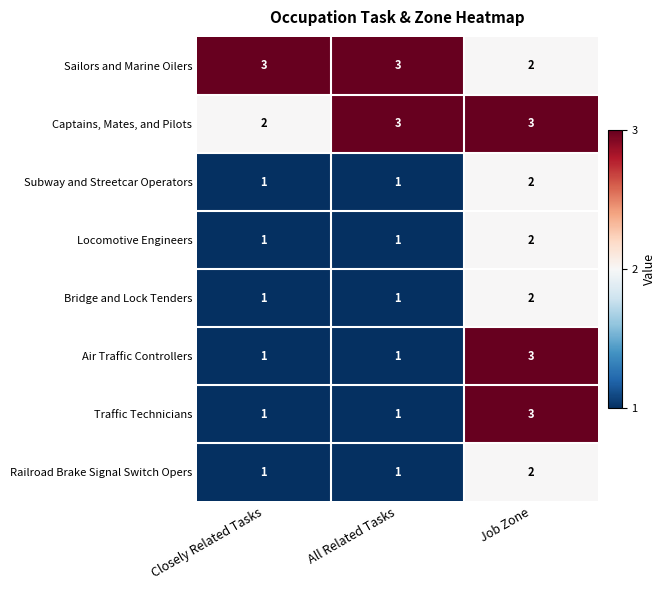

How many Railroad Brake Signal Switch Opers values are between 1 and 2?

3